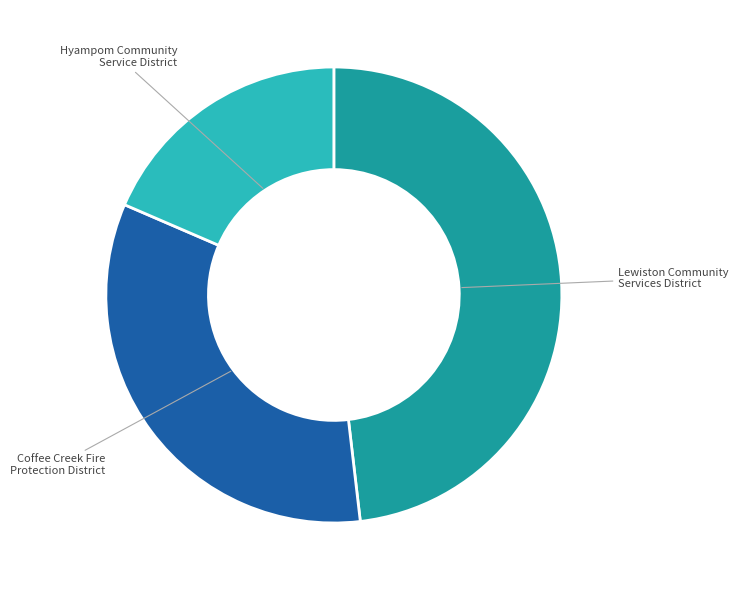

Do Hyampom Community Service District and Coffee Creek Fire Protection District together represent more than half of the pie?

Yes